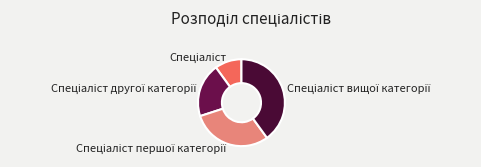

Is there any slice that represents more than half of the pie?

No